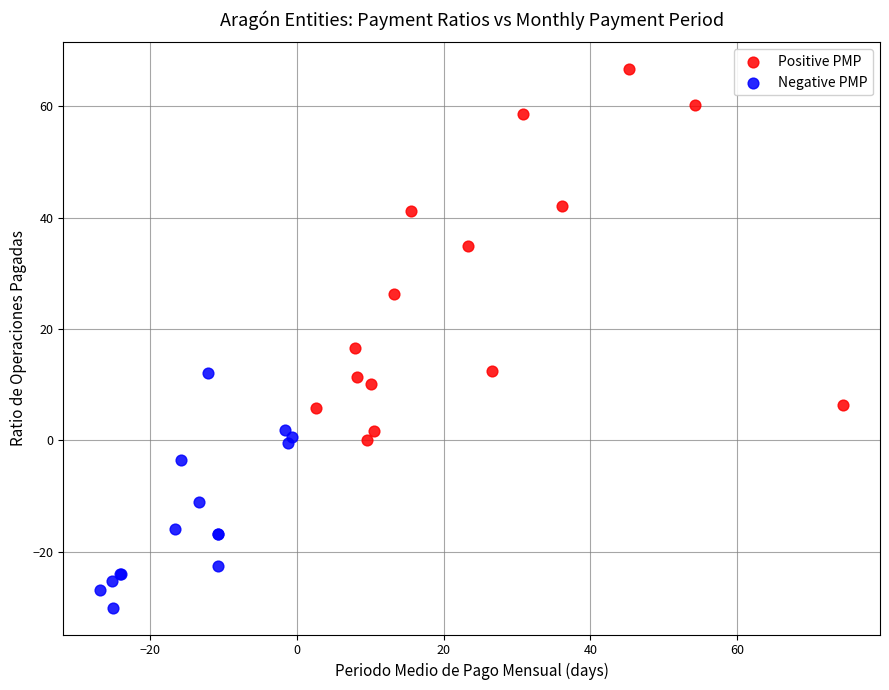

Which series reaches the maximum Y coordinate?

Positive PMP